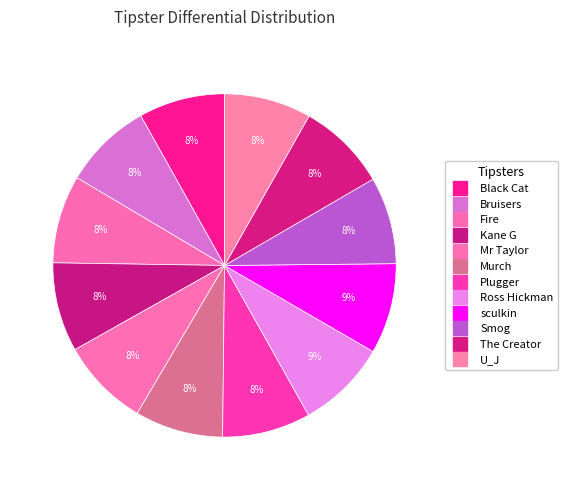

Count the number of slices in the pie.

12